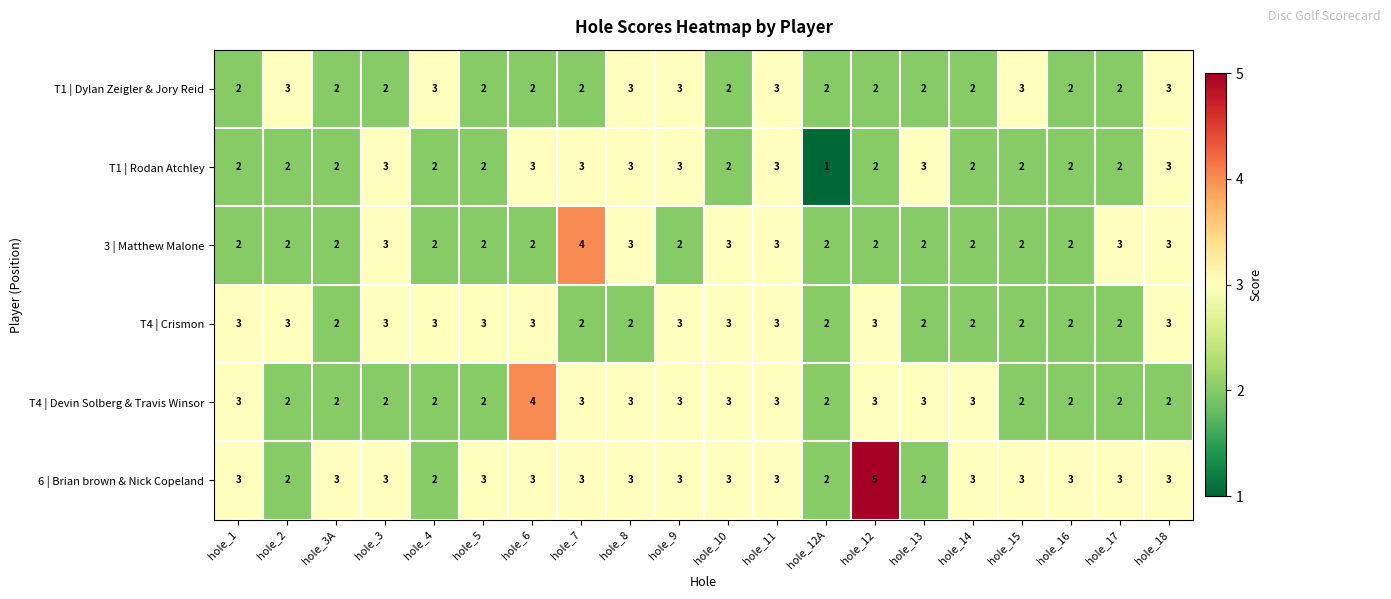

What is the total value across all series at hole_7?

17